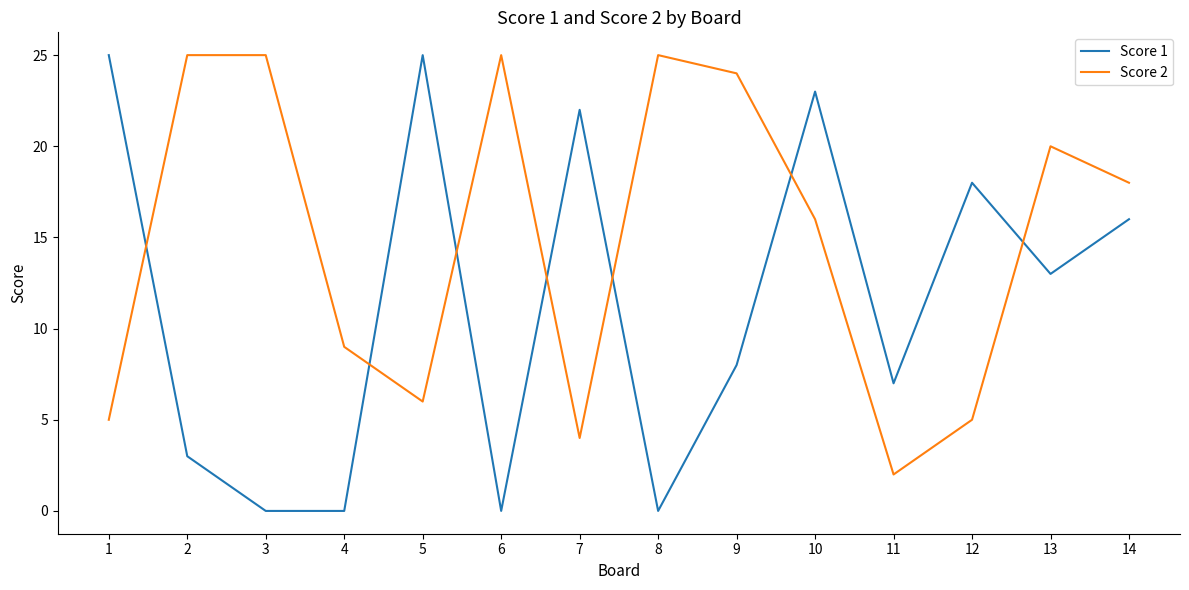

Rank the series by their average value, from highest to lowest.

Score 2, Score 1